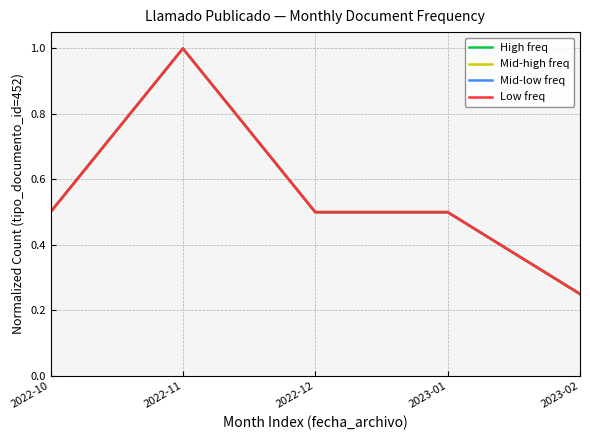

Reading left to right, extract all data points from this chart.

High freq: 2022-10=0.5	2022-11=1.0	2022-12=0.5	2023-01=0.5	2023-02=0.2
Mid-high freq: 2022-10=0.5	2022-11=1.0	2022-12=0.5	2023-01=0.5	2023-02=0.2
Mid-low freq: 2022-10=0.5	2022-11=1.0	2022-12=0.5	2023-01=0.5	2023-02=0.2
Low freq: 2022-10=0.5	2022-11=1.0	2022-12=0.5	2023-01=0.5	2023-02=0.2